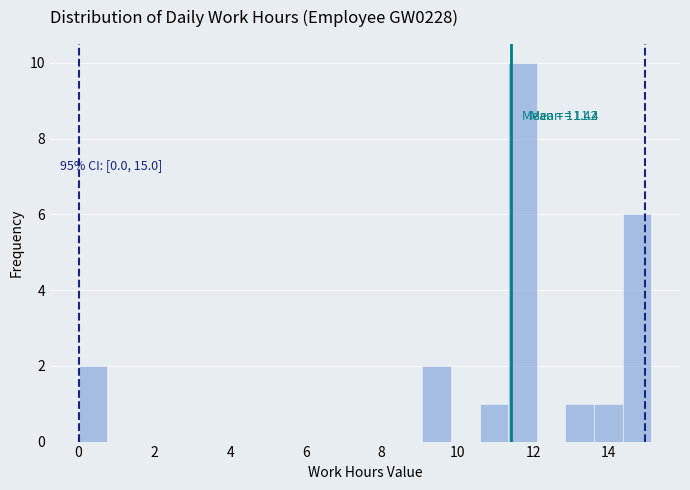

Read against the x-axis, roughly where is the centre of the tallest bar?

11.8